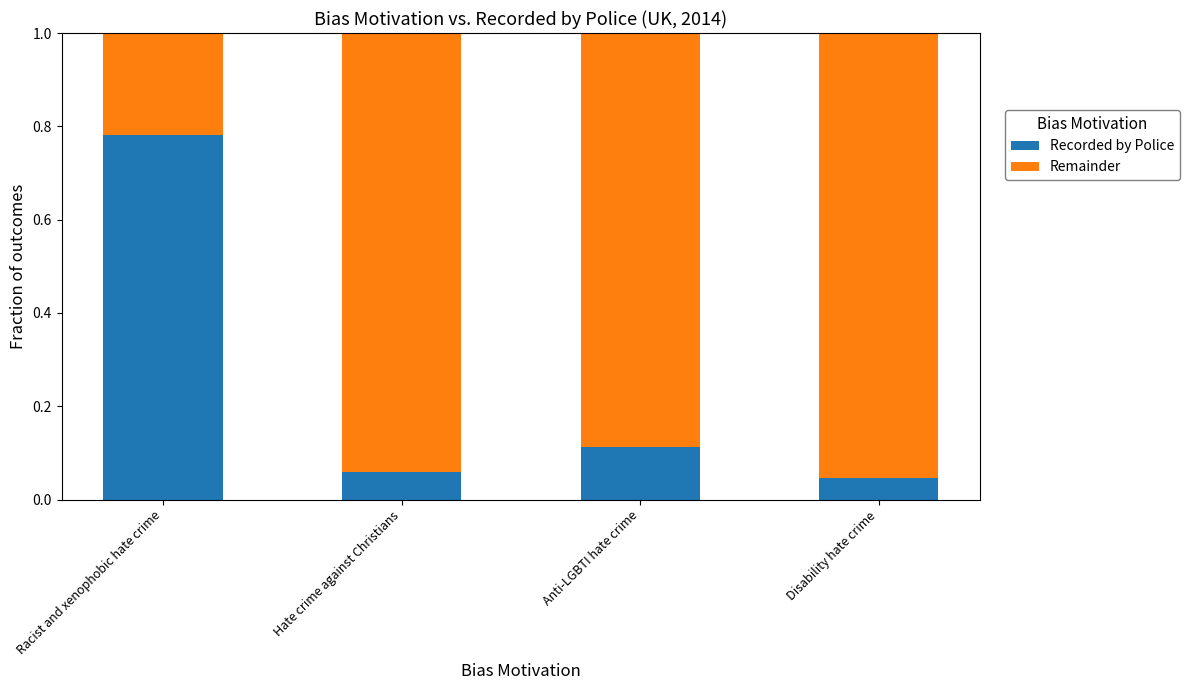

At which label does Recorded by Police reach its peak?

Racist and xenophobic hate crime